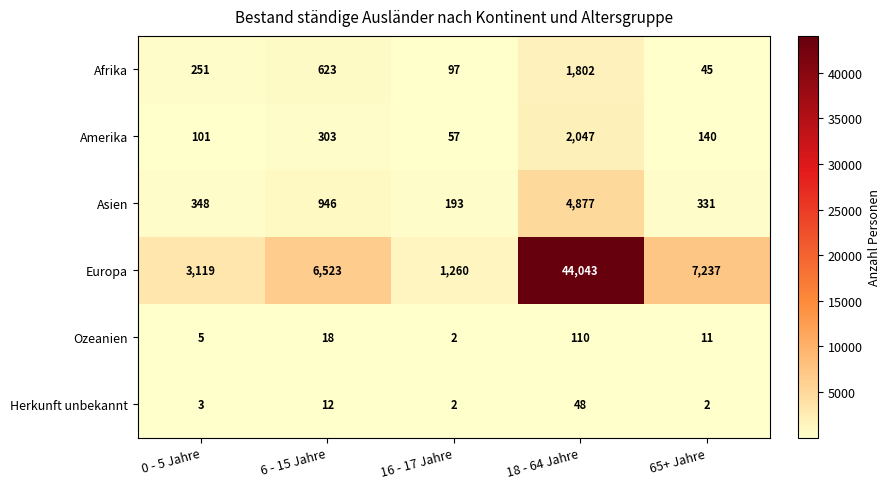

Reading left to right, extract all data points from this chart.

Afrika: 251	623	97	1802	45
Amerika: 101	303	57	2047	140
Asien: 348	946	193	4877	331
Europa: 3119	6523	1260	44043	7237
Ozeanien: 5	18	2	110	11
Herkunft unbekannt: 3	12	2	48	2